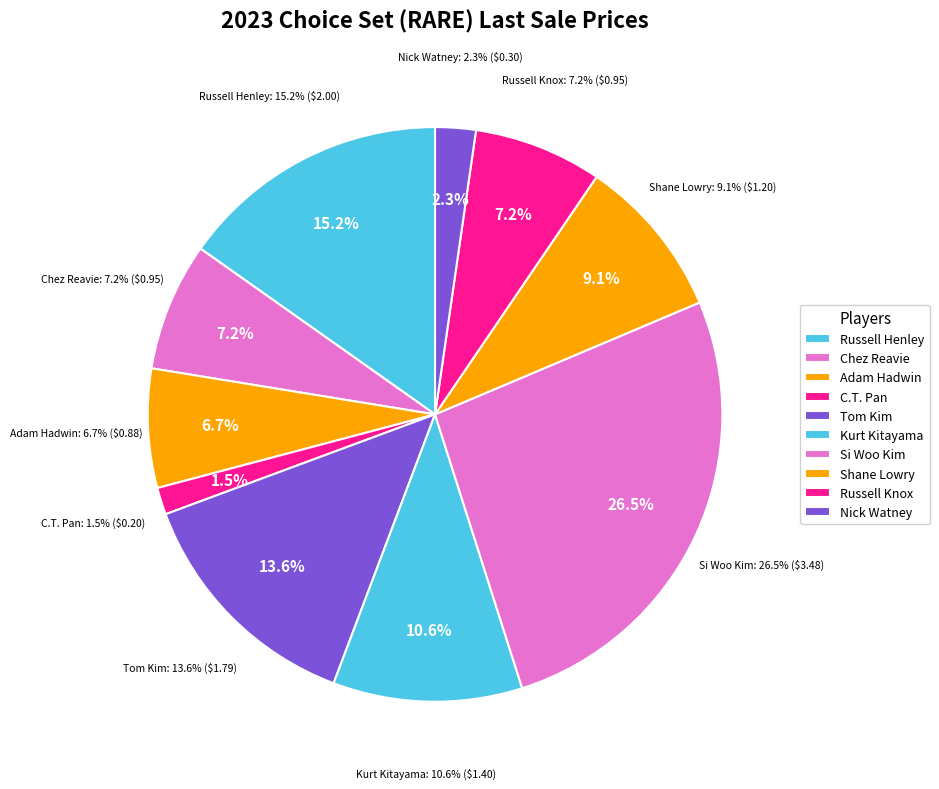

The Shane Lowry slice represents 16% of the pie. True or false?

False